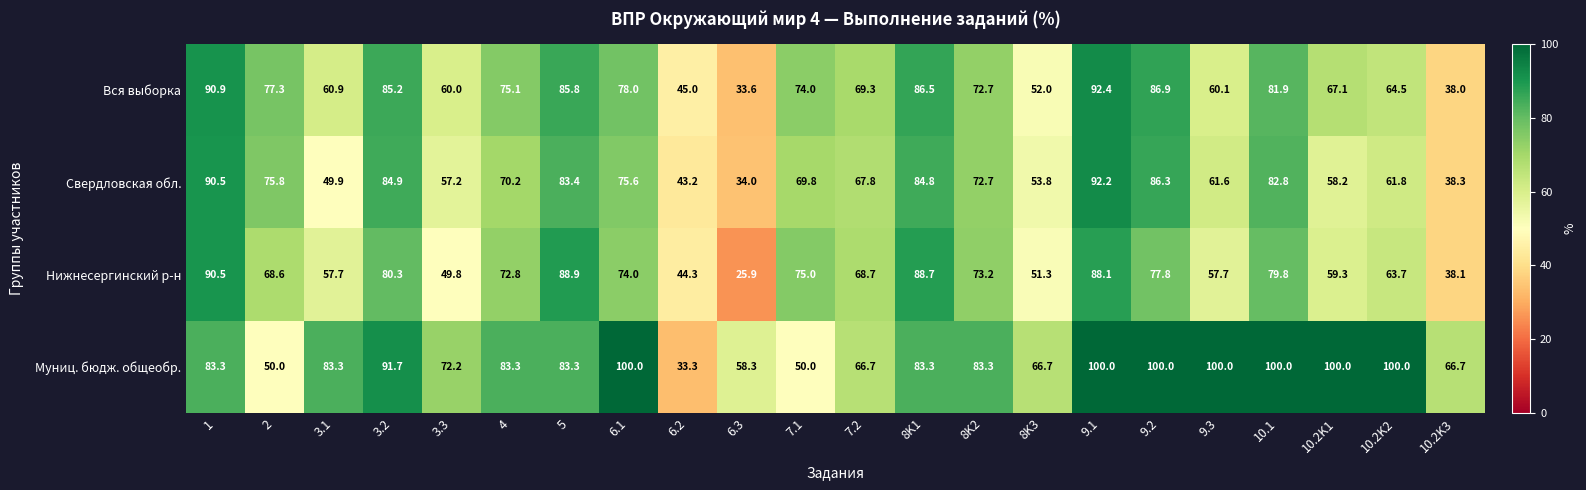

Which series changed the most between 9.3 and 10.2K3?

Муниц. бюдж. общеобр.